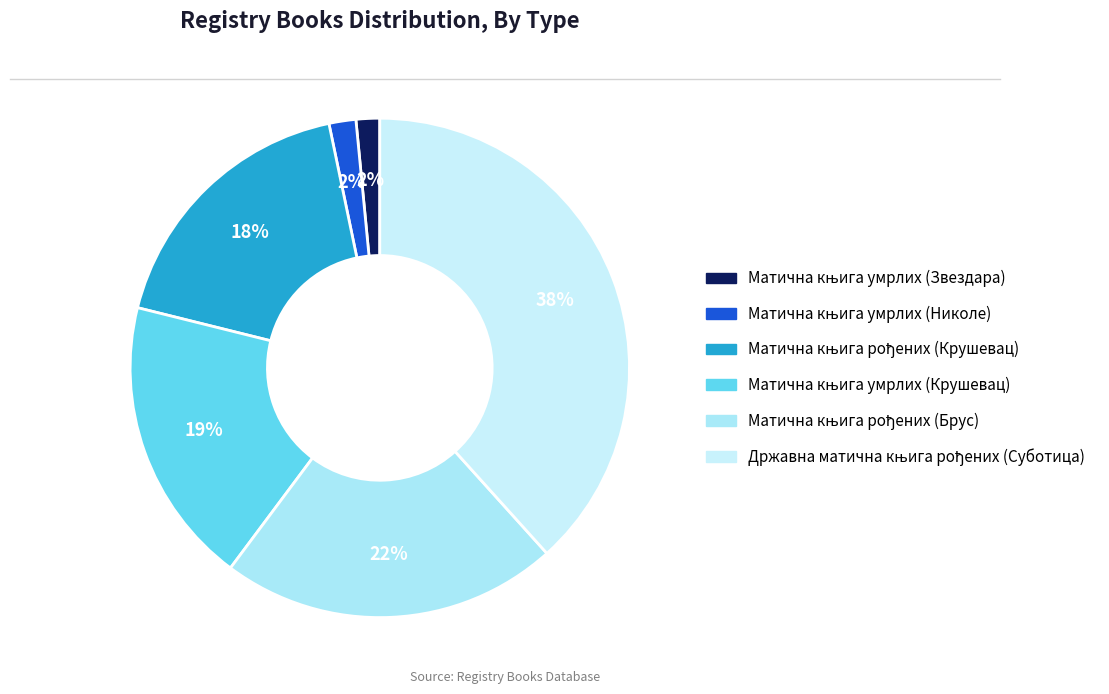

Count the number of slices in the pie.

6